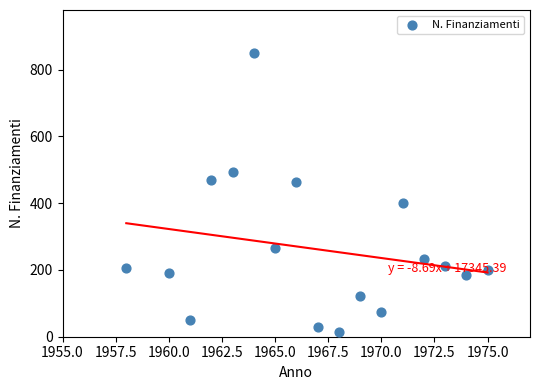

What is the range of Y values (max minus min)?

836